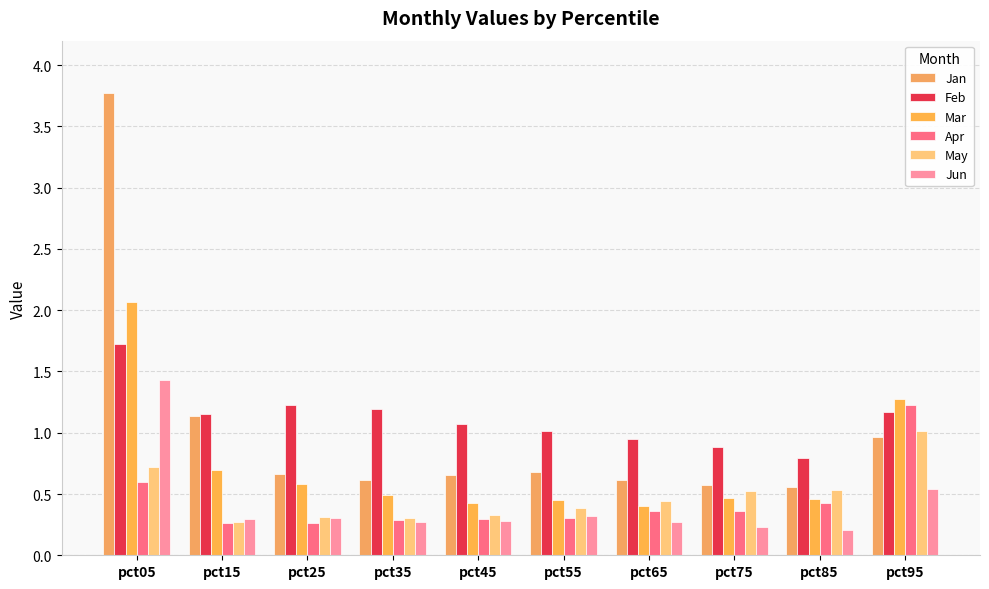

Which series has the largest total across all categories?

Feb